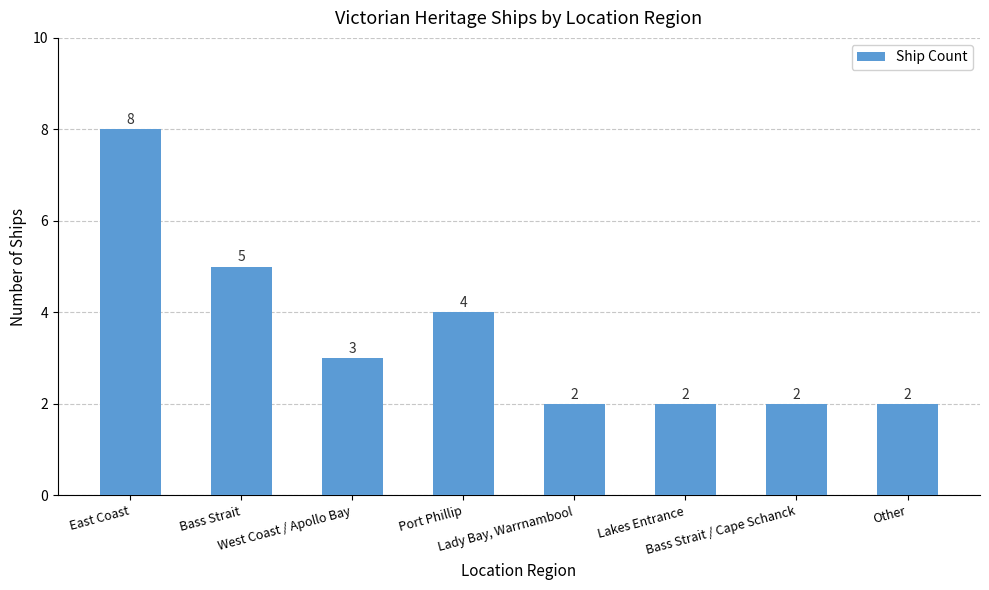

What is the average value?

4